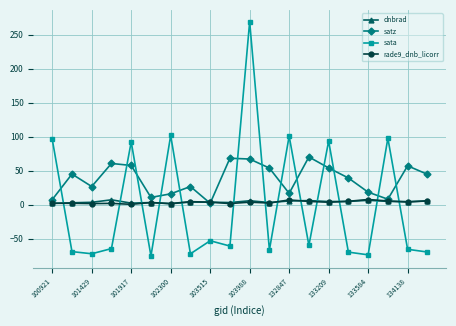

Which series has the largest total across all categories?

satz